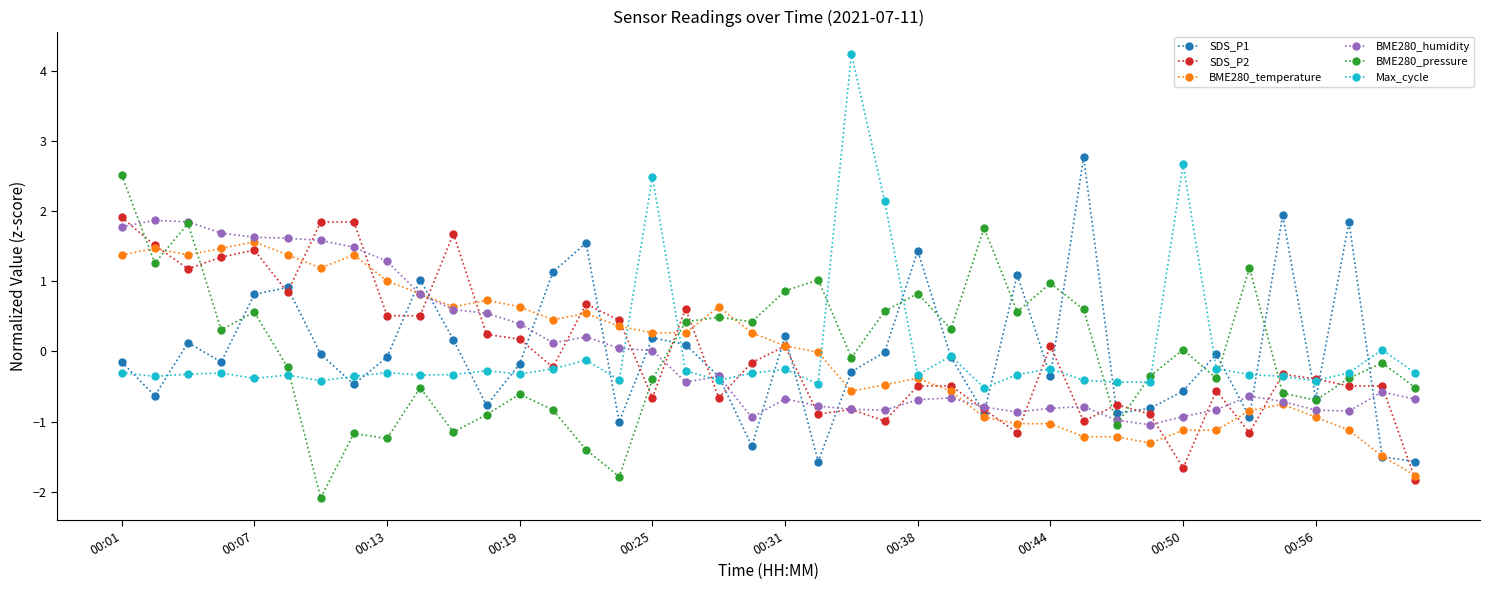

What is the value of the BME280_temperature point at the 29th from the left?

-1.0